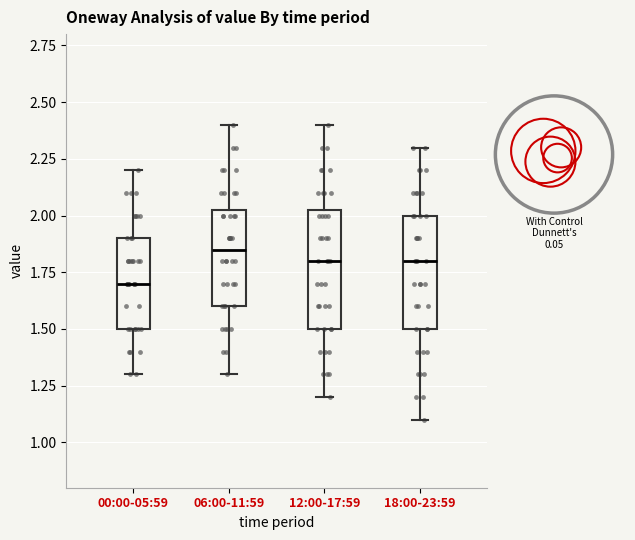

Where is the upper edge of the box for 12:00-17:59 on the y-axis? The values are not printed on the chart, so give them approximately, as read against the axis.

2.05